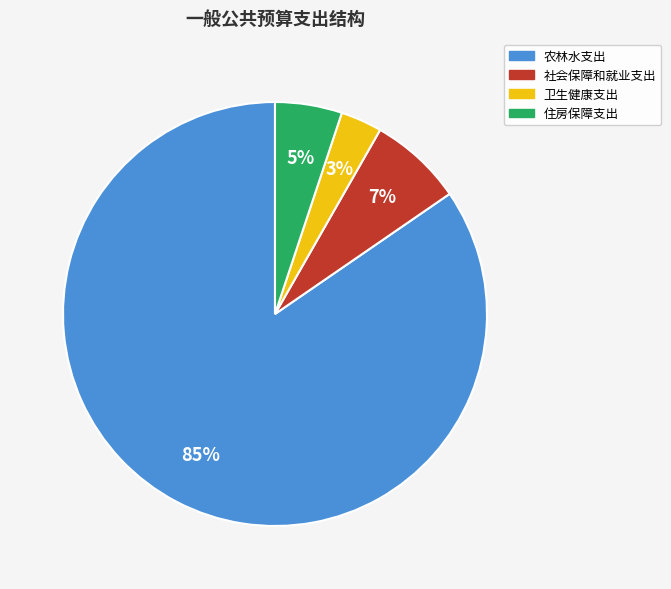

Which slice is the smallest?

卫生健康支出